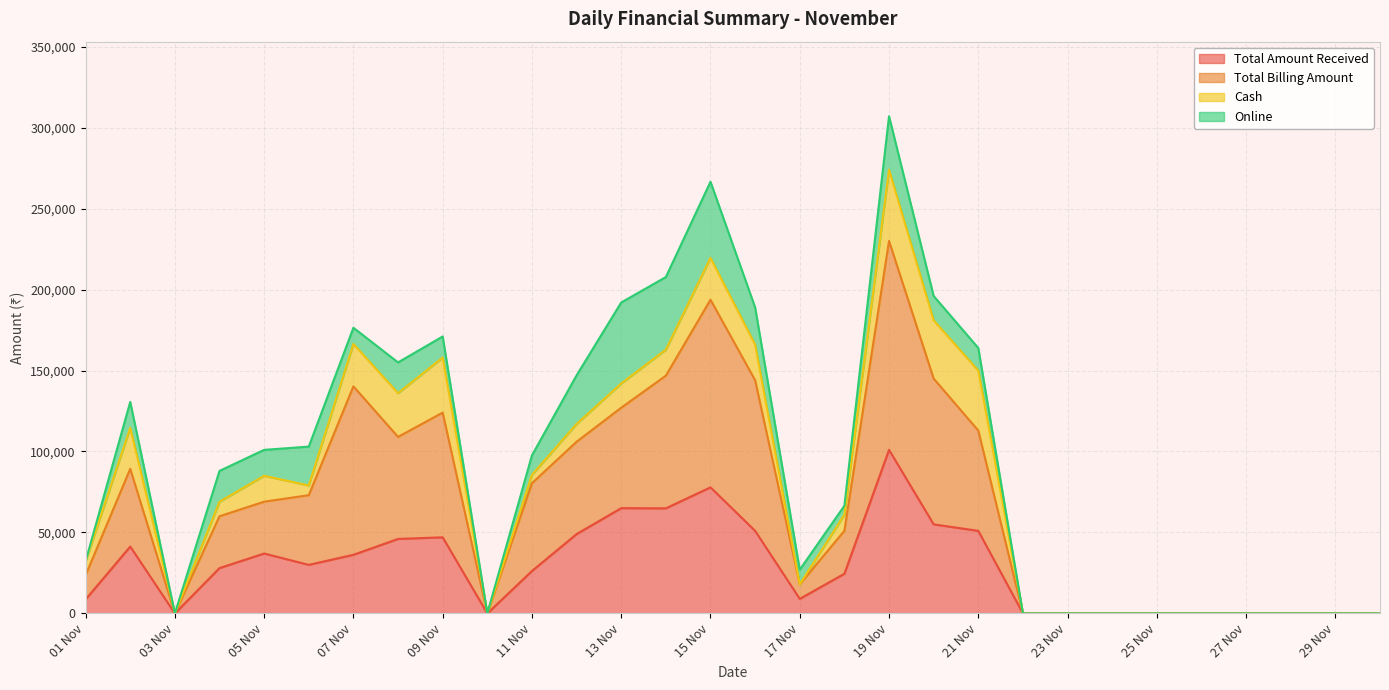

True or false: Total Amount Received and Total Billing Amount intersect in this chart.

False